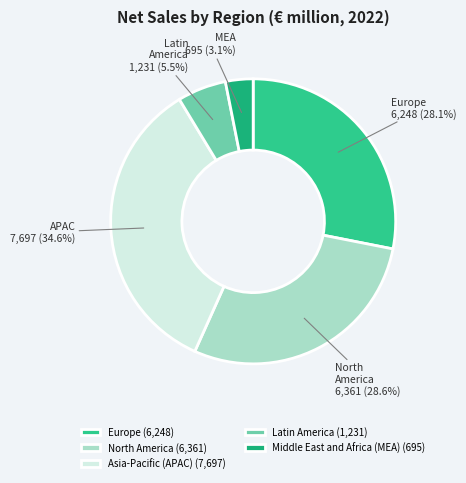

Combined, what portion of the pie is North America and Europe?

56.7%